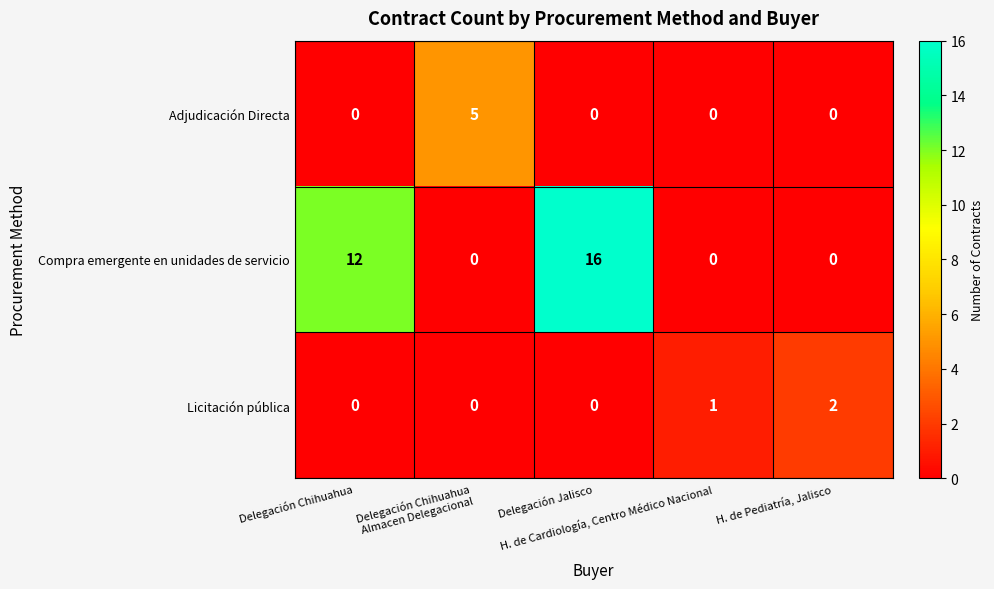

Count the Adjudicación Directa values in the range 0 to 1.

4